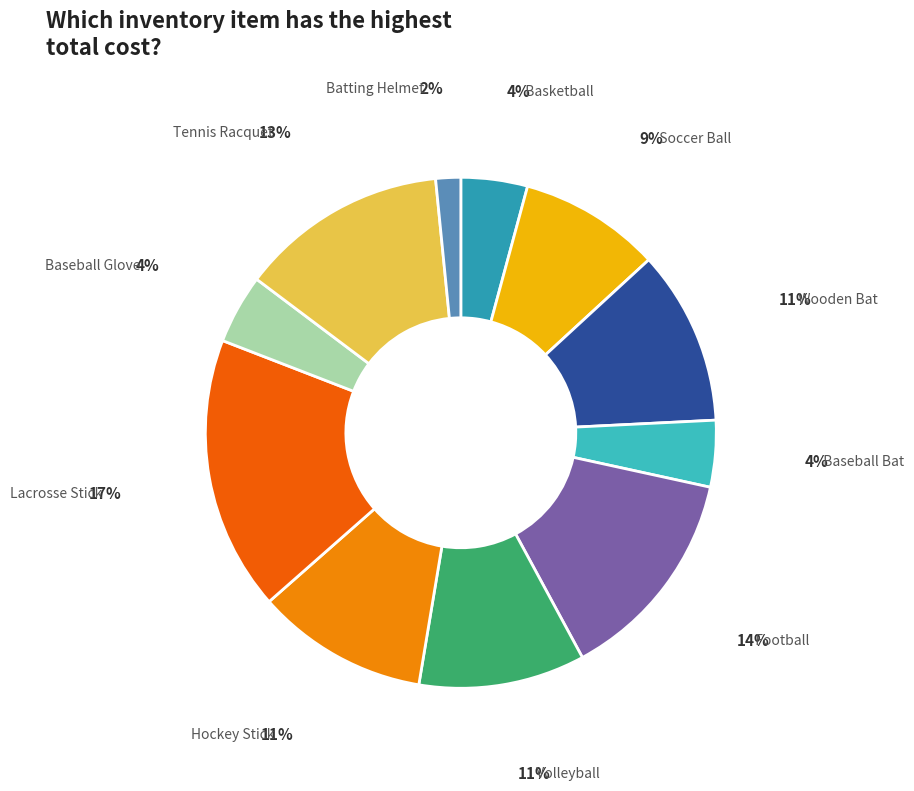

Between Football and Baseball Bat, which is larger?

Football